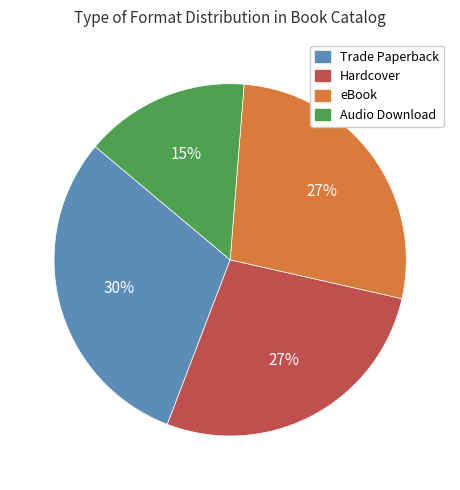

The eBook slice represents 41% of the pie. True or false?

False